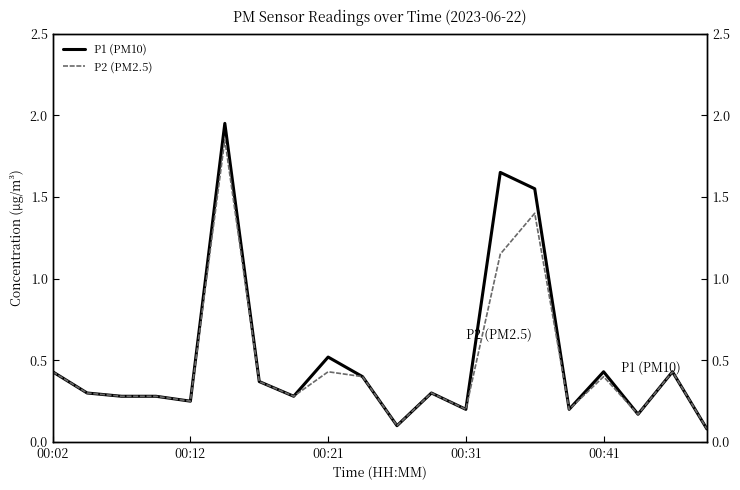

What is the minimum value shown in the chart?

0.1